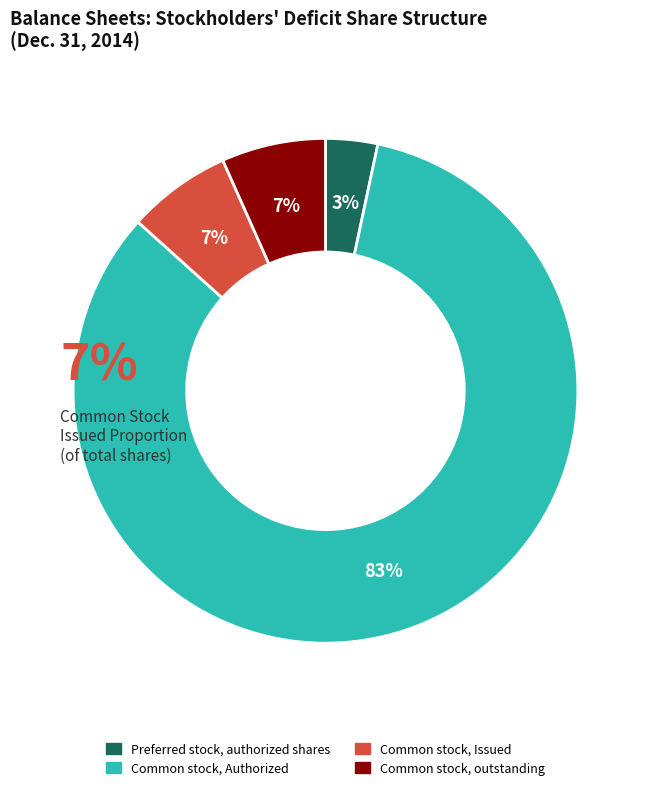

To the nearest percent, what is the combined percentage of Common stock, outstanding and Preferred stock, authorized shares?

10%